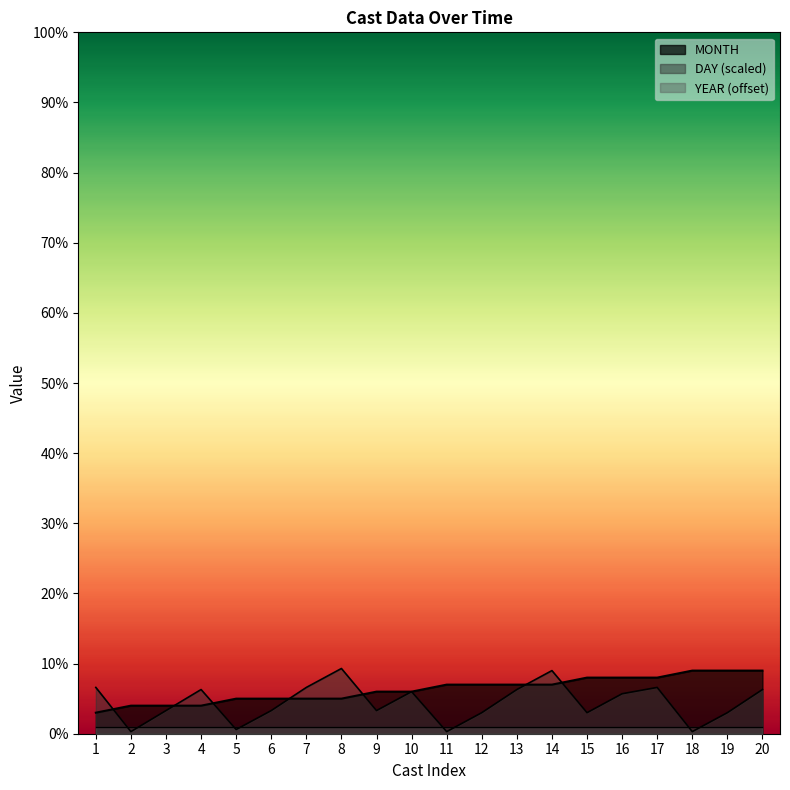

What is the value of the DAY point at the 4th from the left?

6.3